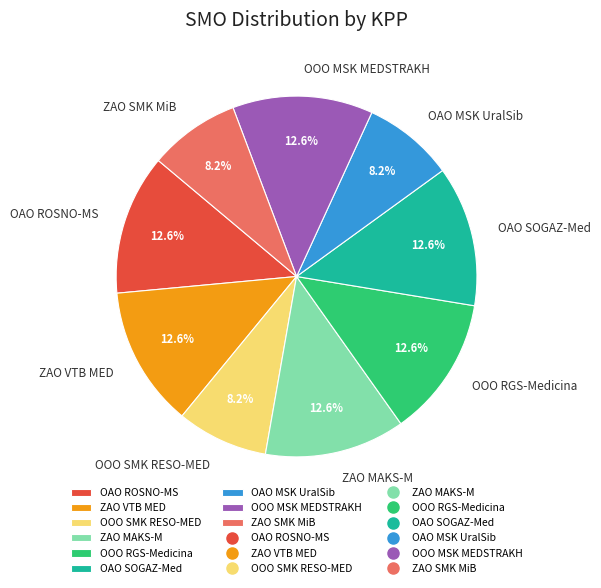

Do ZAO VTB MED and OAO ROSNO-MS together represent more than half of the pie?

No